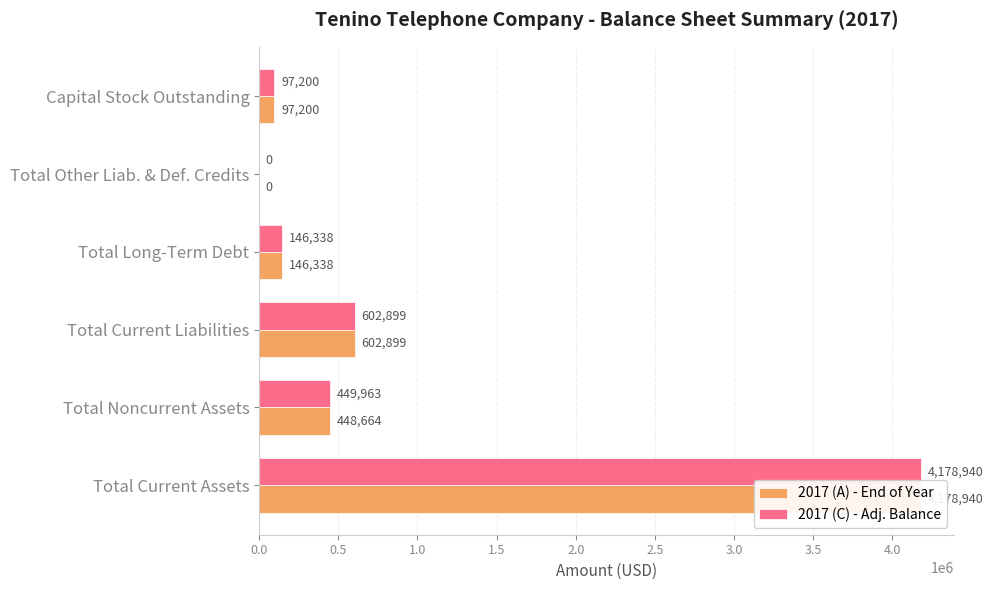

Which series has the largest total across all categories?

2017 (C) - Adj. Balance